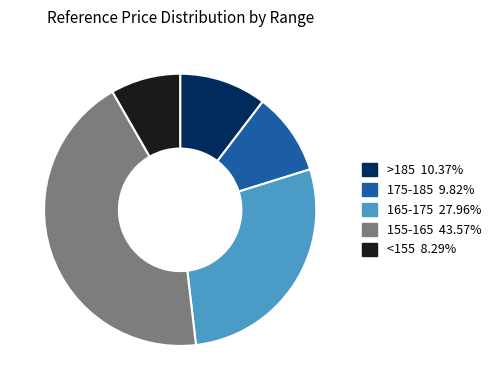

What is the ratio of the value at <155 8.29% to the value at 165-175 27.96%?

0.3